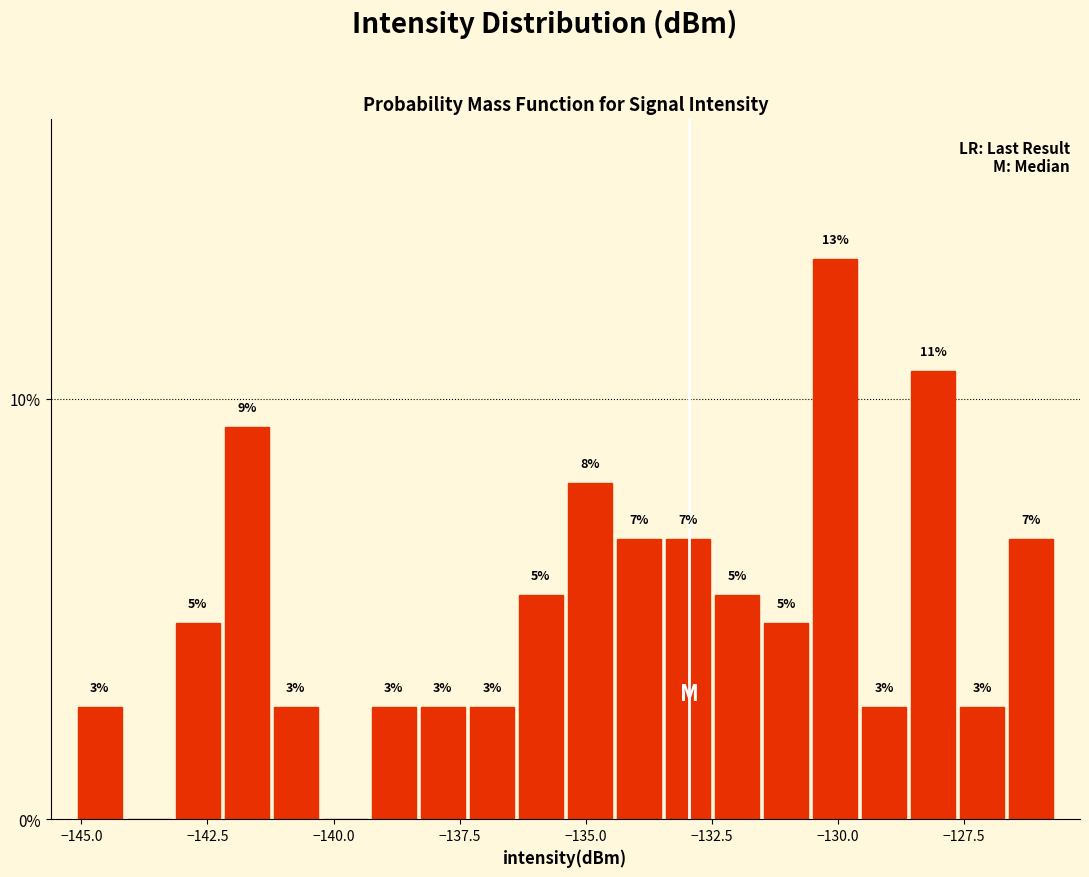

Around what value on the x-axis is the tallest bar? Give the approximate position of its centre, as read against the axis.

-130.0